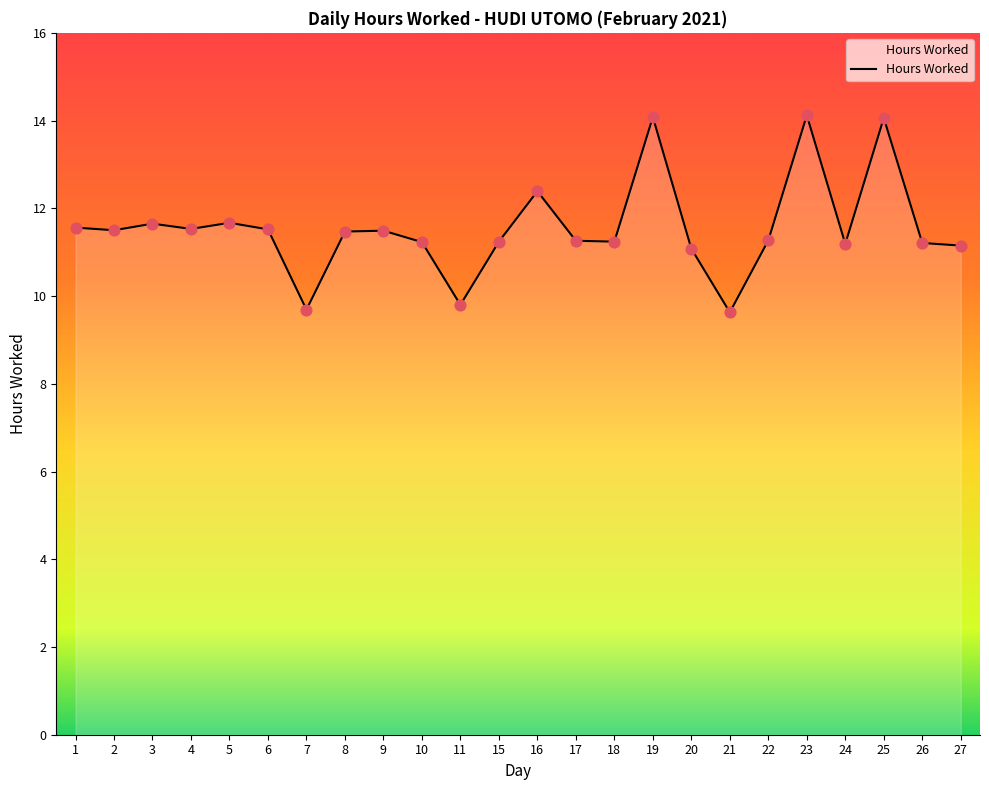

Between 27 and 23, which is larger?

23